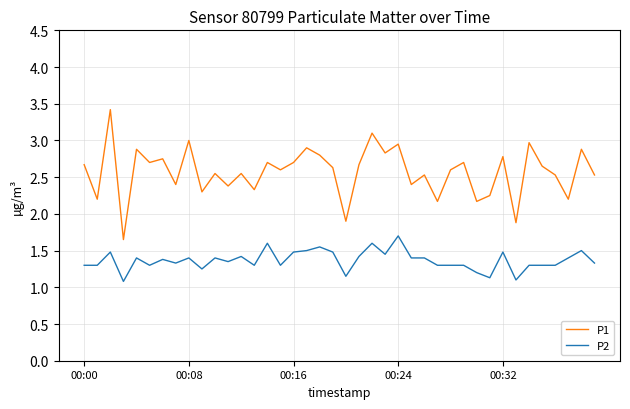

List the series in order of their peak value, highest first.

P1, P2